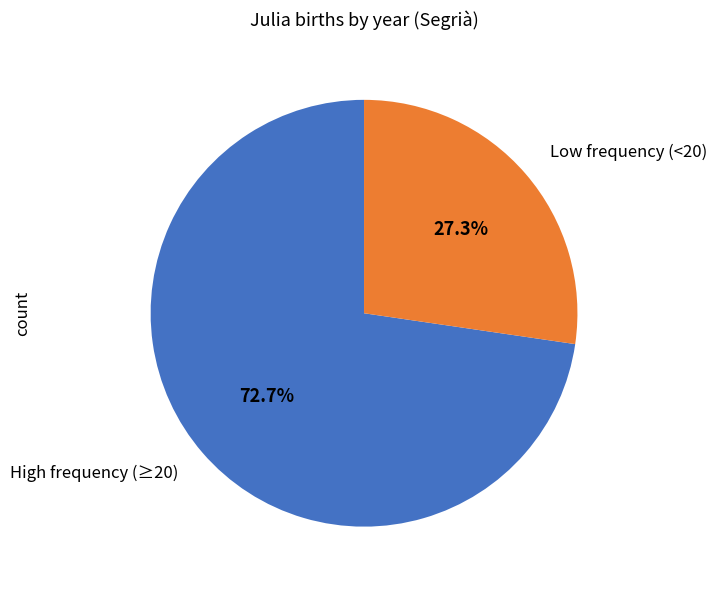

To the nearest percent, what is the average slice percentage?

50%